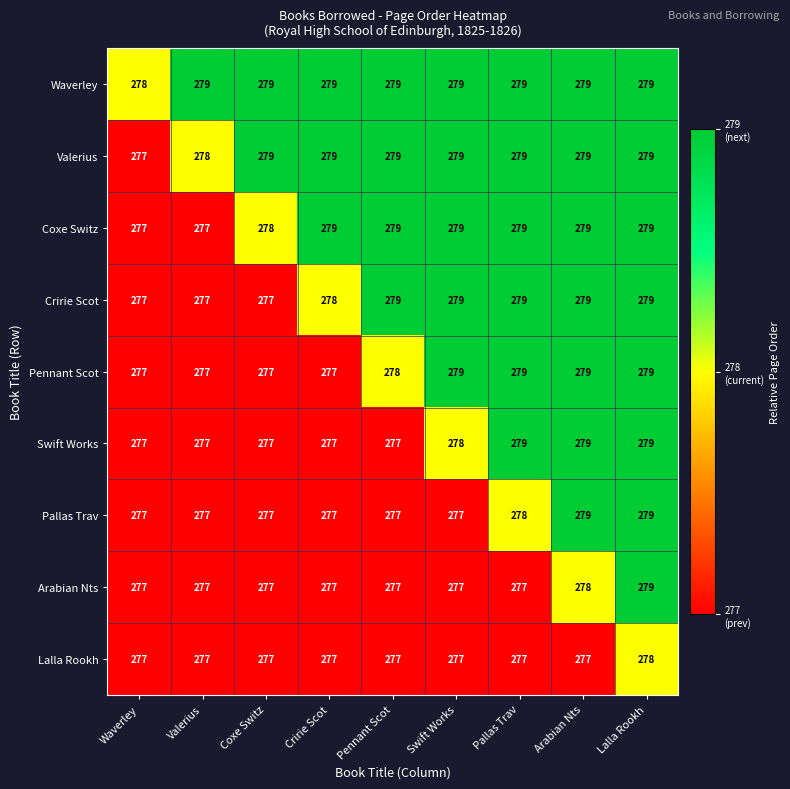

Count the number of categories in the chart.

9